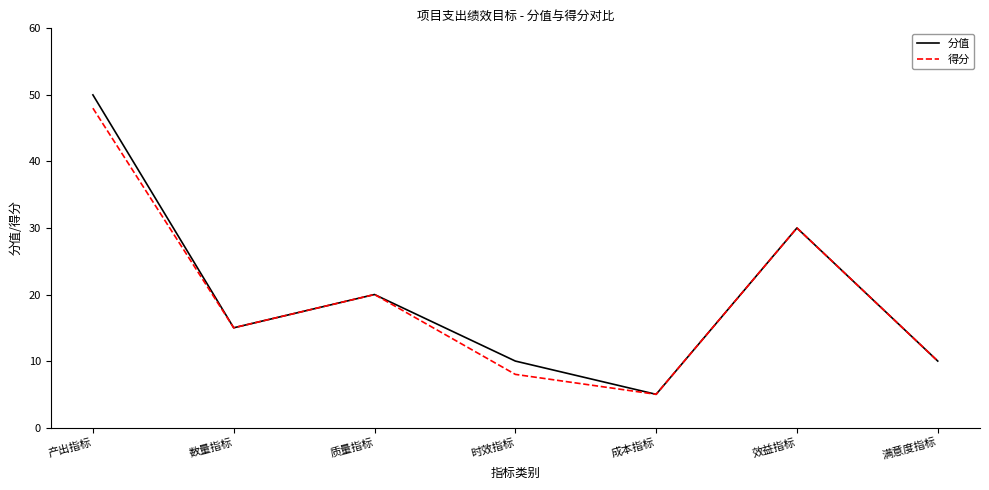

What are all the series names shown in the legend?

分值, 得分